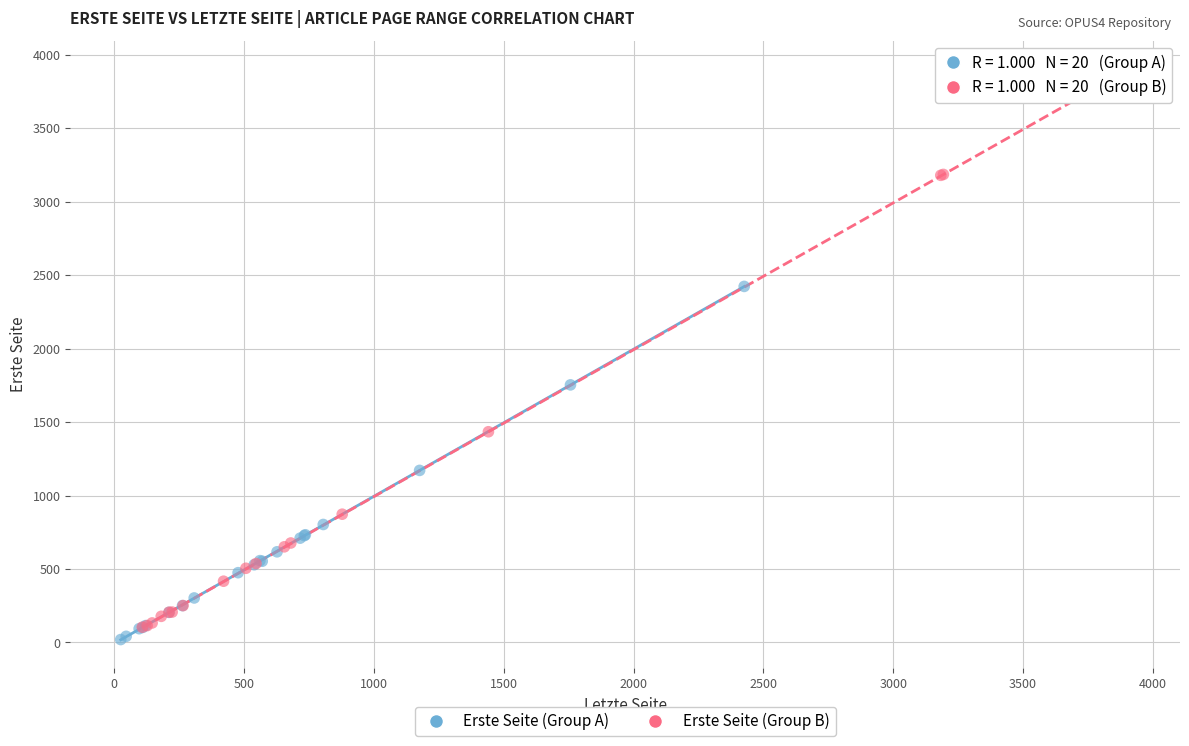

Which series has the widest spread of Y values?

Erste Seite (Group B)